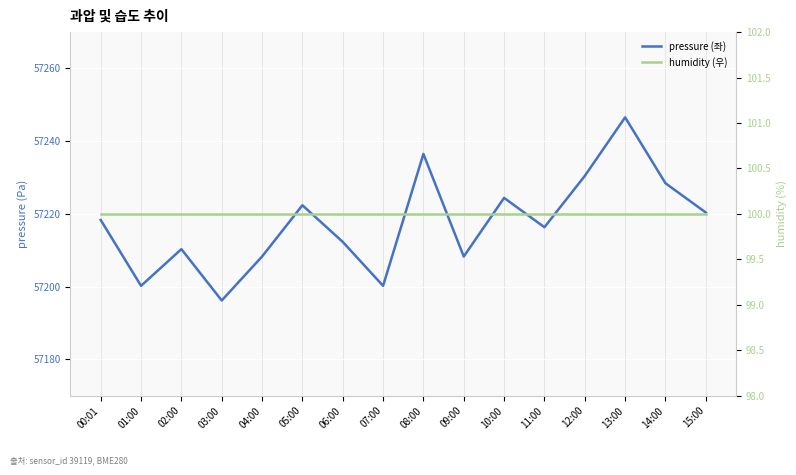

Reading left to right, what are all the values shown in this chart?

pressure (좌): 00:01=57218.3	01:00=57200.2	02:00=57210.3	03:00=57196.2	04:00=57208.3	05:00=57222.4	06:00=57212.3	07:00=57200.2	08:00=57236.5	09:00=57208.3	10:00=57224.4	11:00=57216.3	12:00=57230.4	13:00=57246.6	14:00=57228.4	15:00=57220.4
humidity (우): 00:01=100.0	01:00=100.0	02:00=100.0	03:00=100.0	04:00=100.0	05:00=100.0	06:00=100.0	07:00=100.0	08:00=100.0	09:00=100.0	10:00=100.0	11:00=100.0	12:00=100.0	13:00=100.0	14:00=100.0	15:00=100.0